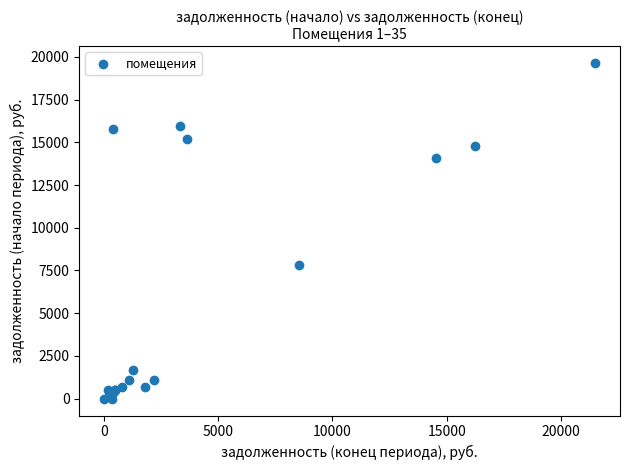

What Y value in the scatter plot is closest to 9817?

7843.6